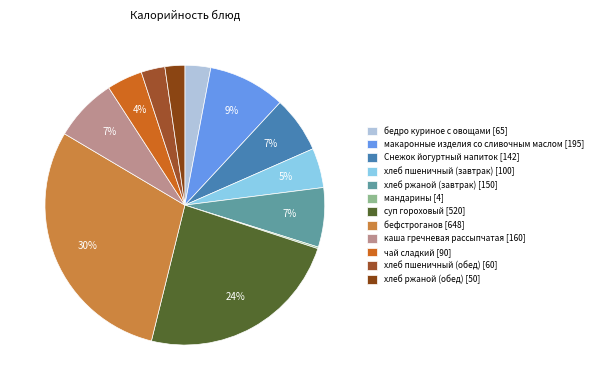

To the nearest percent, what is the combined percentage of хлеб пшеничный (завтрак) and бедро куриное с овощами?

8%